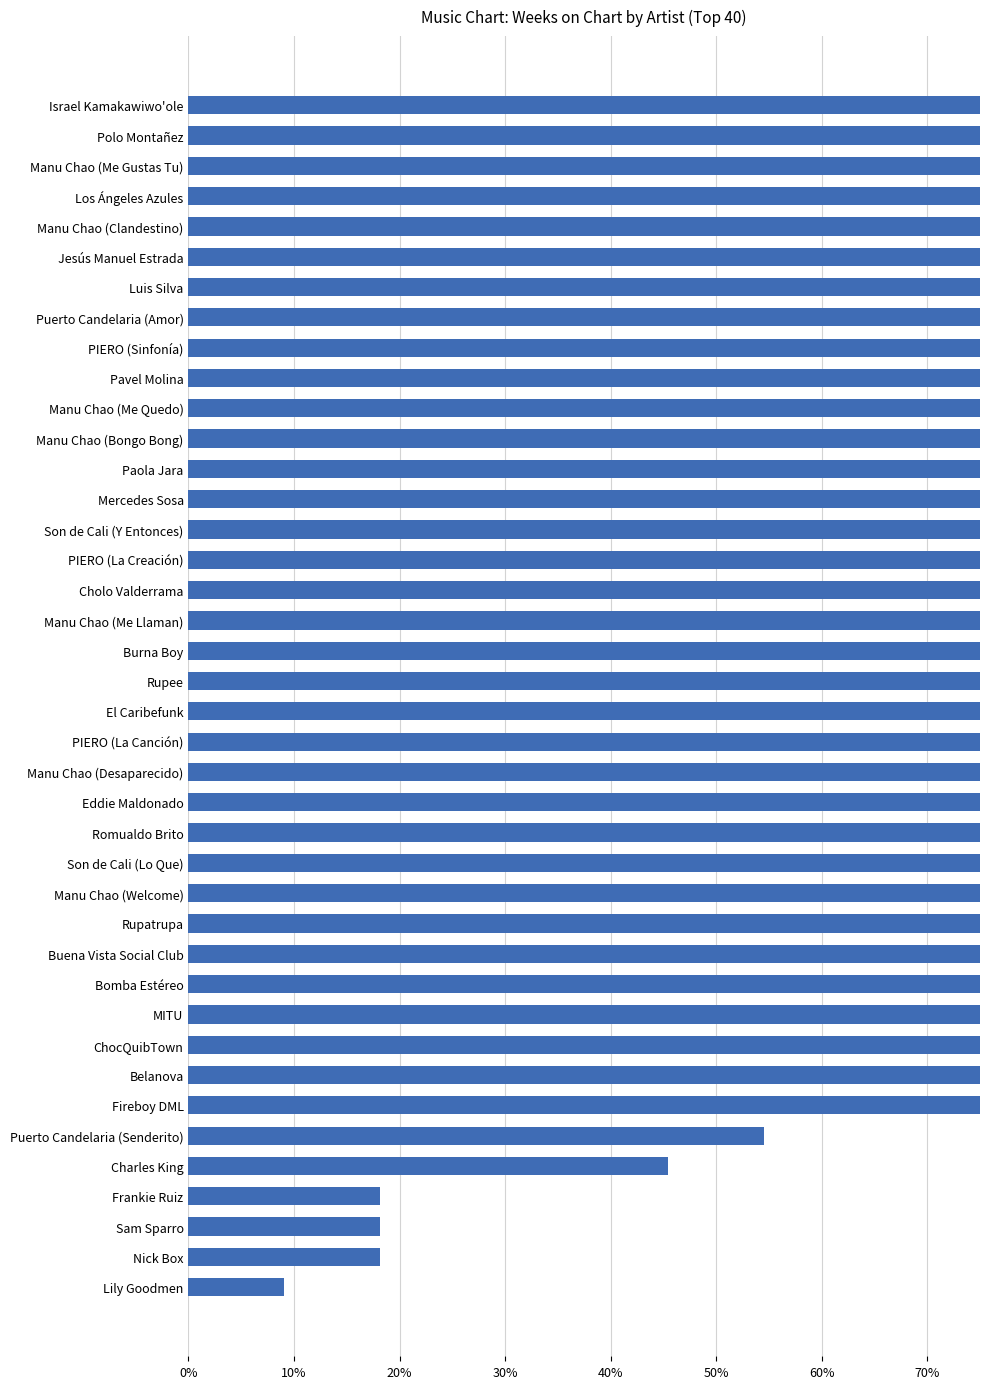

What is the greatest value displayed?

1.0